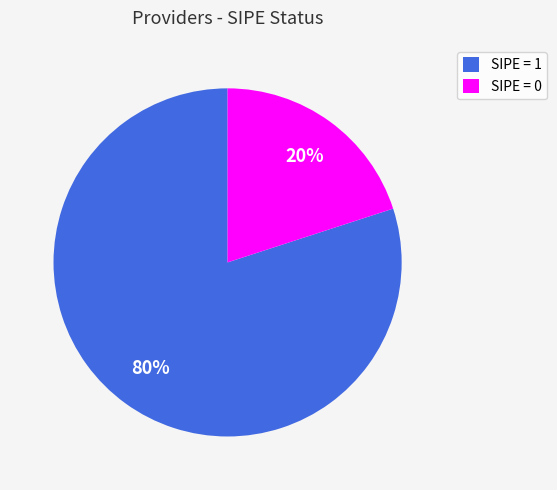

Is the sum of SIPE = 1 and SIPE = 0 greater than half?

Yes